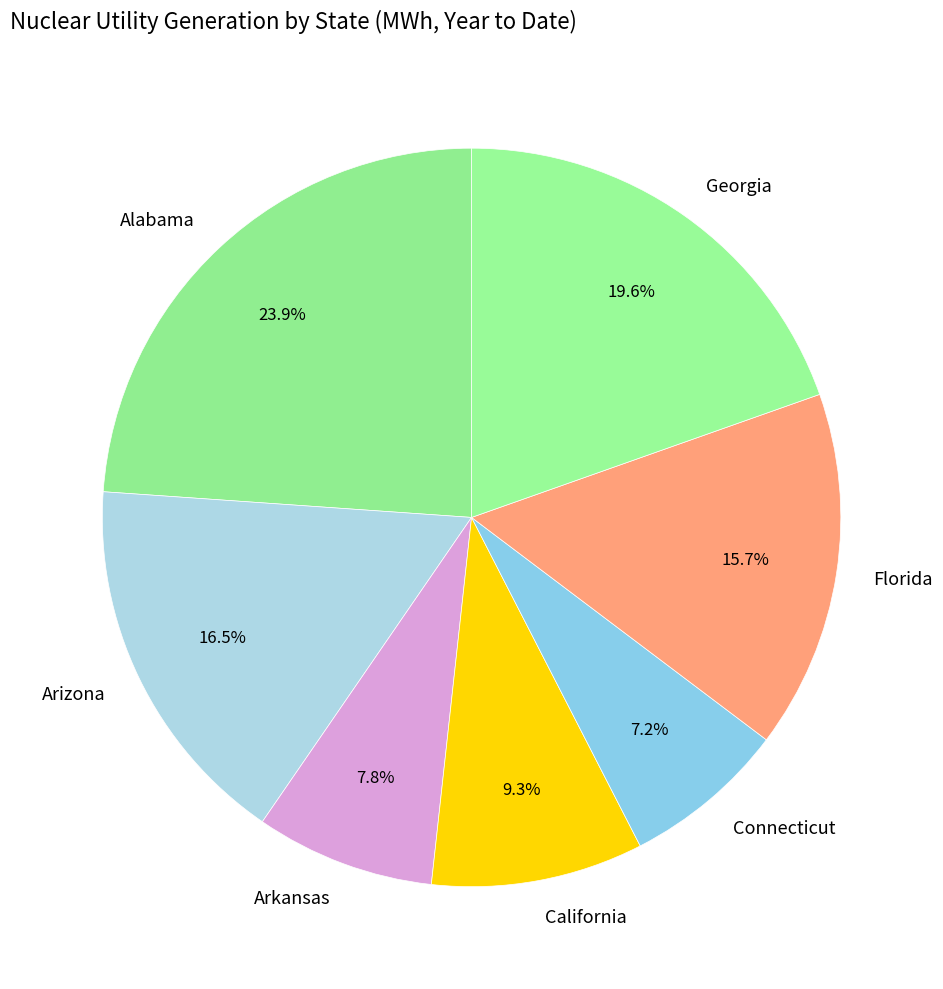

How many segments does this pie chart have?

7